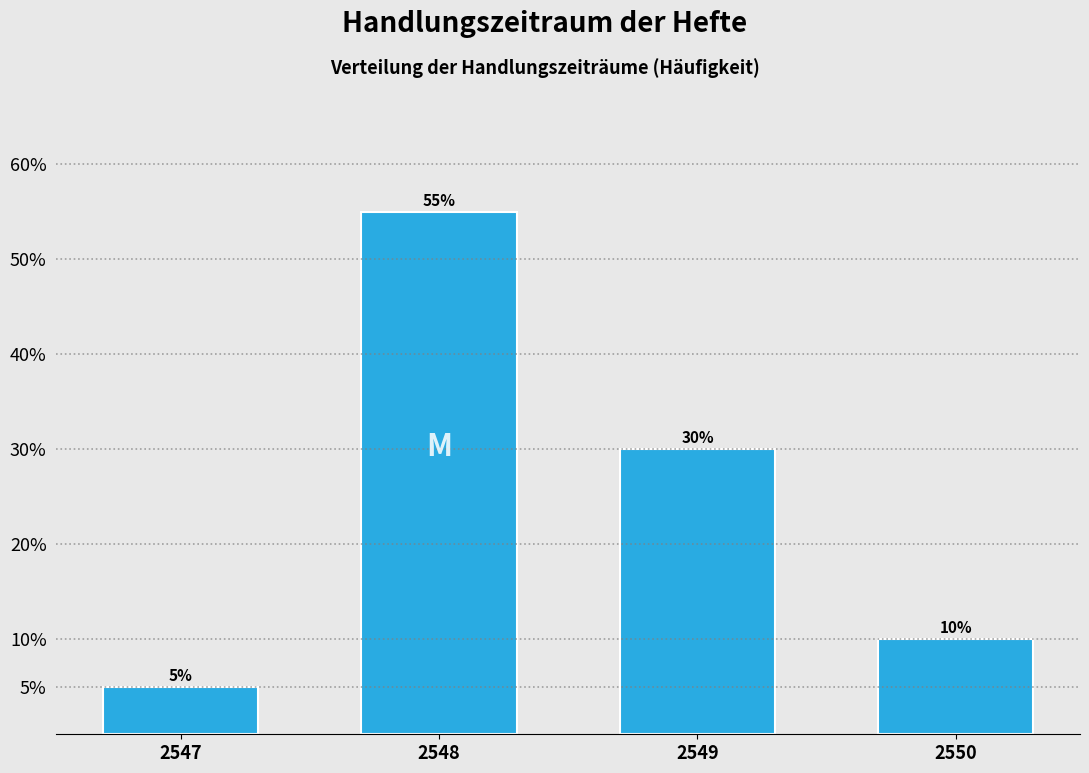

Reading left to right, transcribe all the data shown in this chart.

5.0	55.0	30.0	10.0